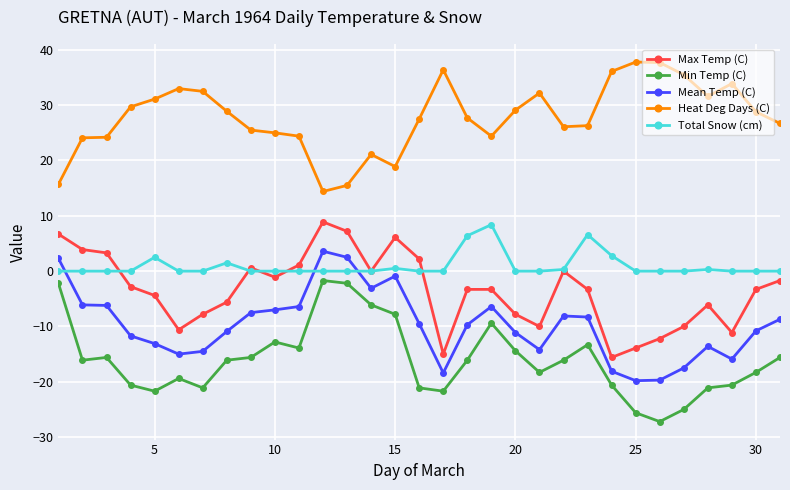

True or false: Total Snow (cm) and Heat Deg Days (C) cross at least once.

False